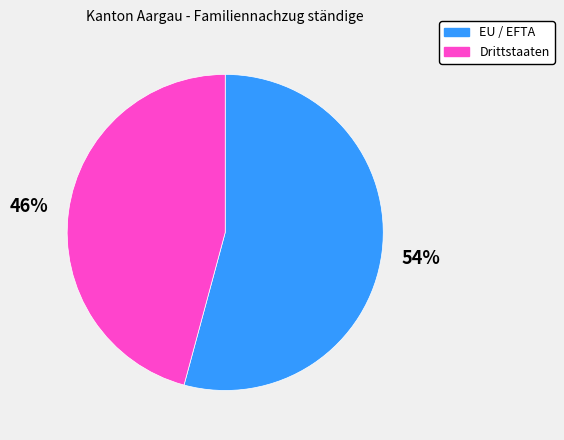

Which category has the smallest portion of the pie?

Drittstaaten